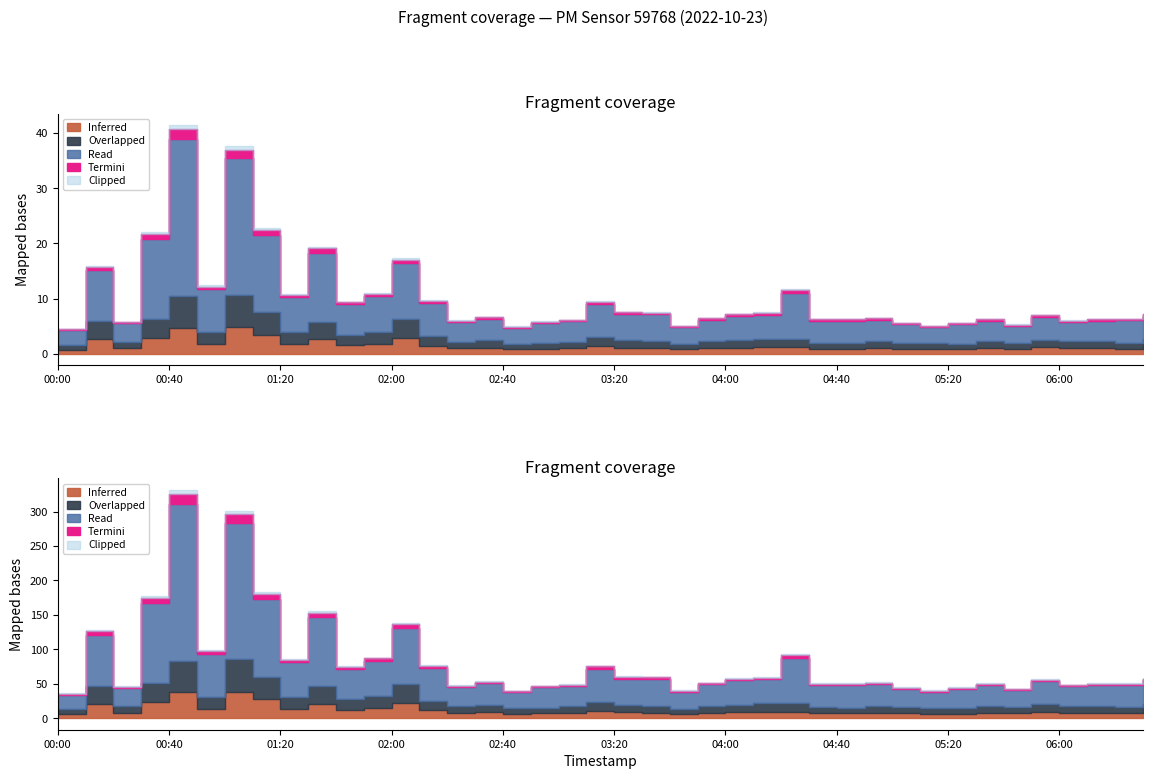

True or false: P2 and P1 cross at least once.

False